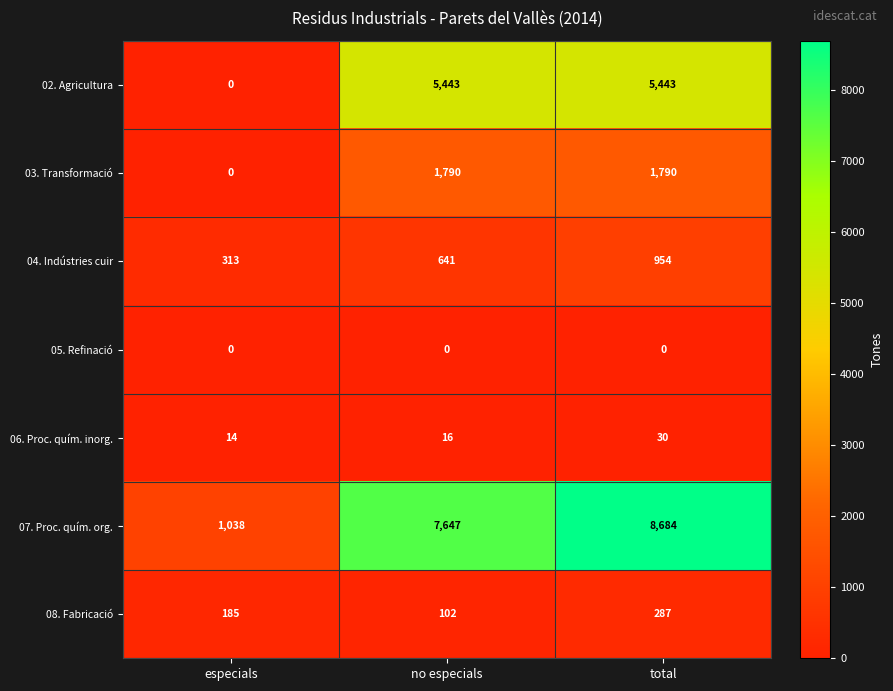

What is the difference between the 04. Indústries cuir values at total and no especials?

313